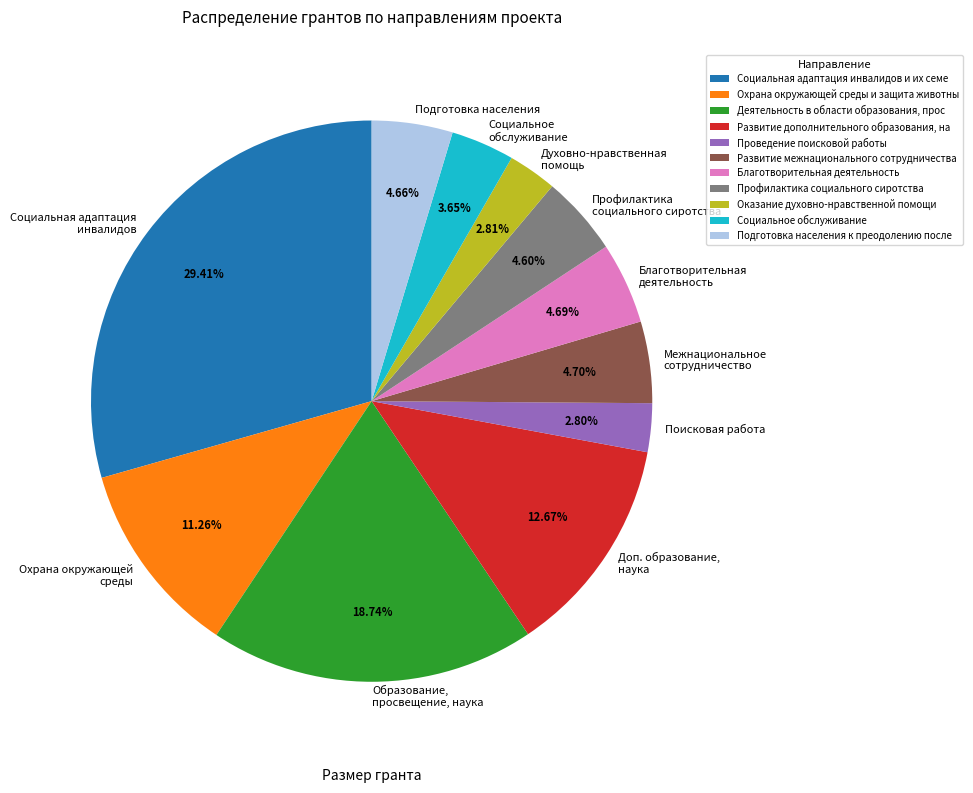

Is it true that Развитие межнационального сотрудничества is 5% of the pie?

True